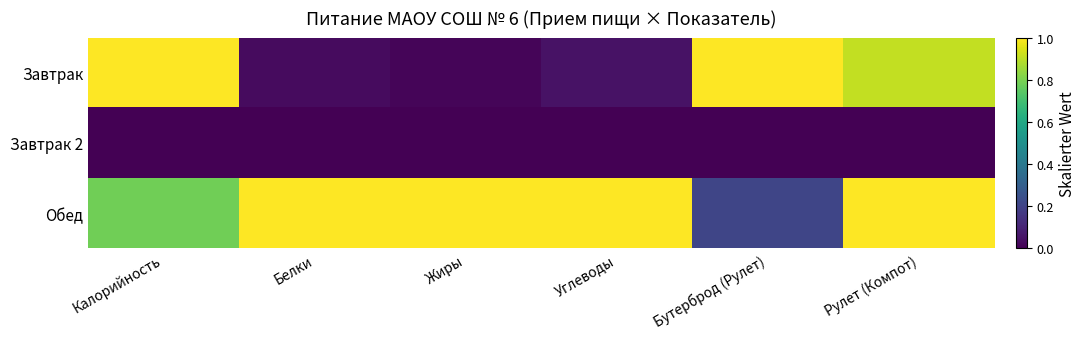

At Жиры, list the series in order from largest to smallest.

Обед, Завтрак, Завтрак 2